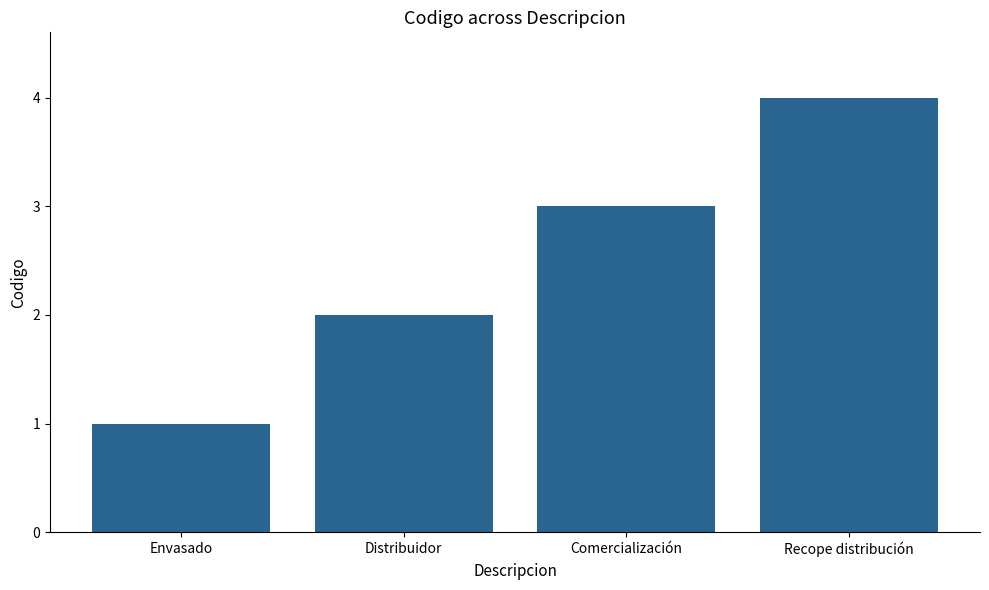

Are the bars grouped side by side (vs. stacked)?

No